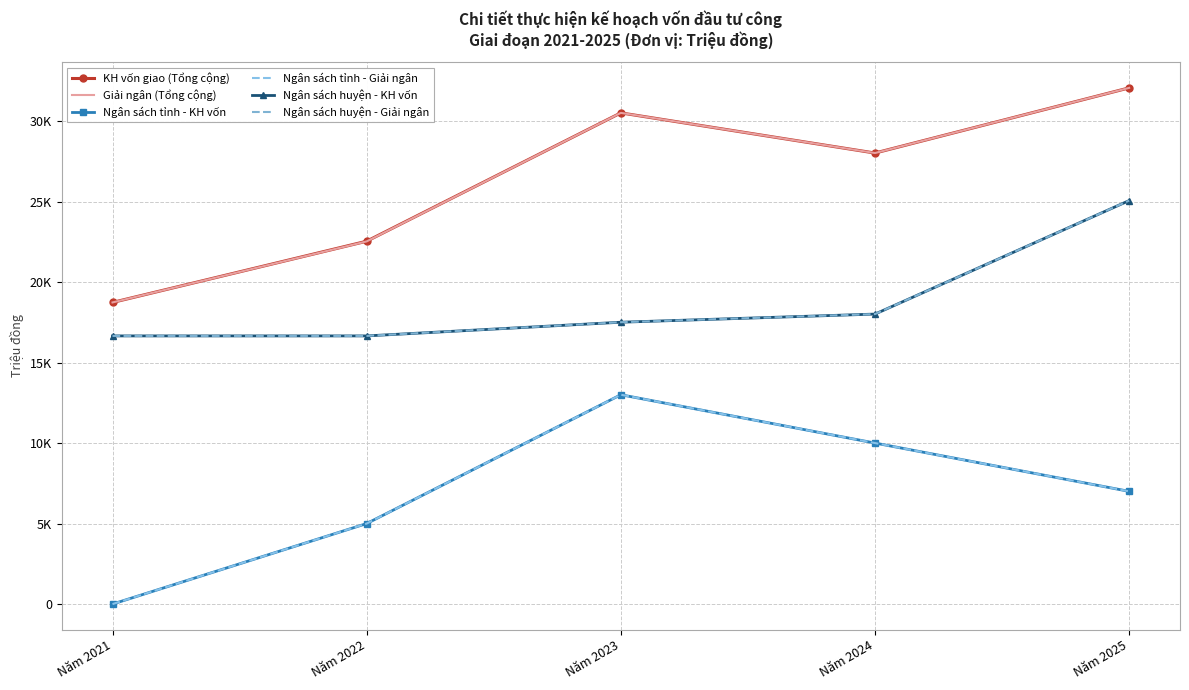

At which label is Giải ngân (Tổng cộng) closest to 25394?

Năm 2024